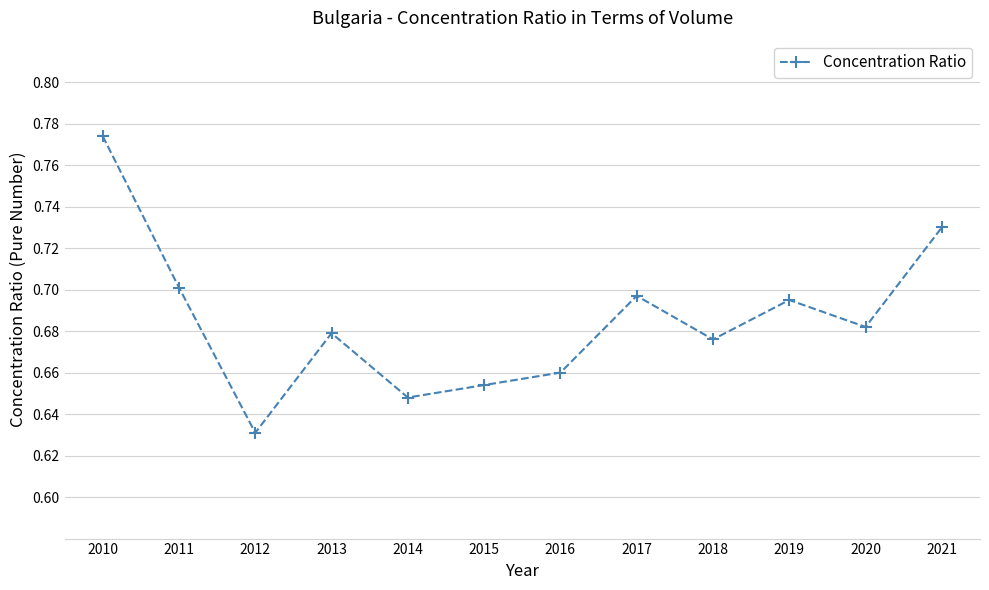

Which label corresponds to the smallest value in the chart?

2012